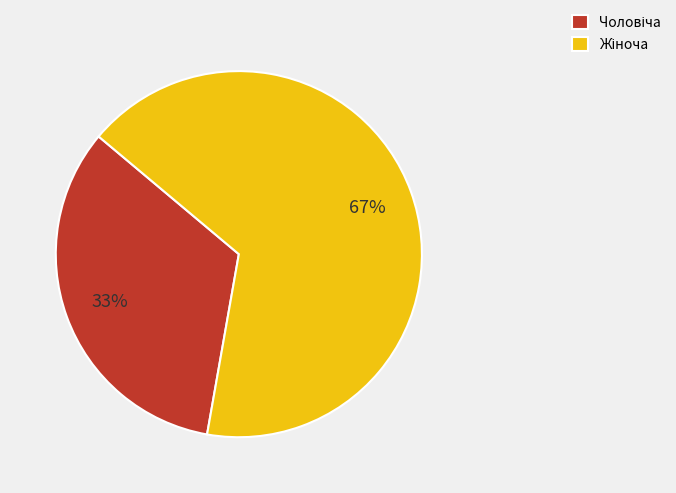

To the nearest percent, what is the average slice percentage?

50%